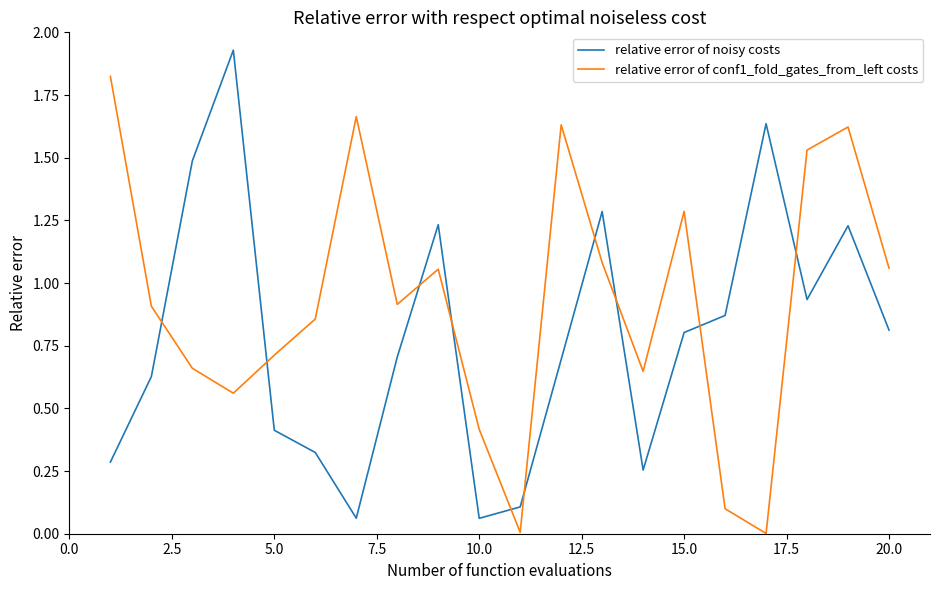

List the series in order of their overall mean, highest first.

relative error of conf1_fold_gates_from_left costs, relative error of noisy costs